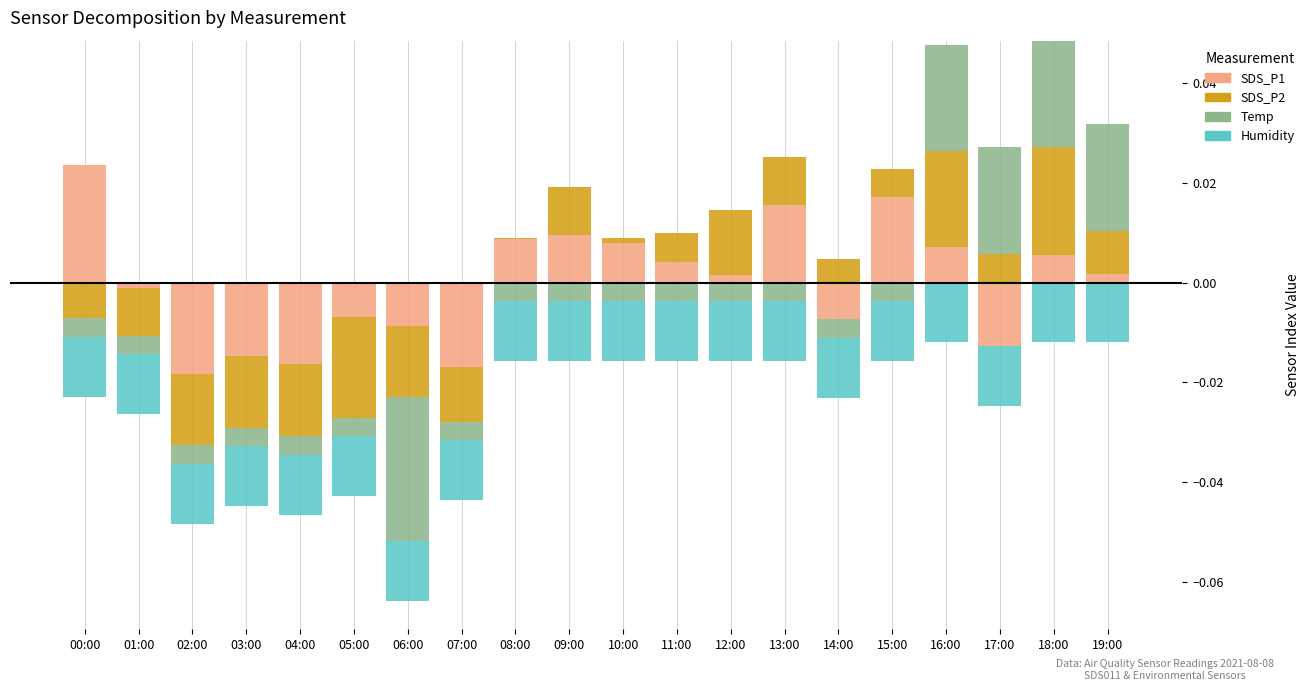

Is the value of Temp at 08:00 greater than the value of SDS_P2 at 11:00?

No